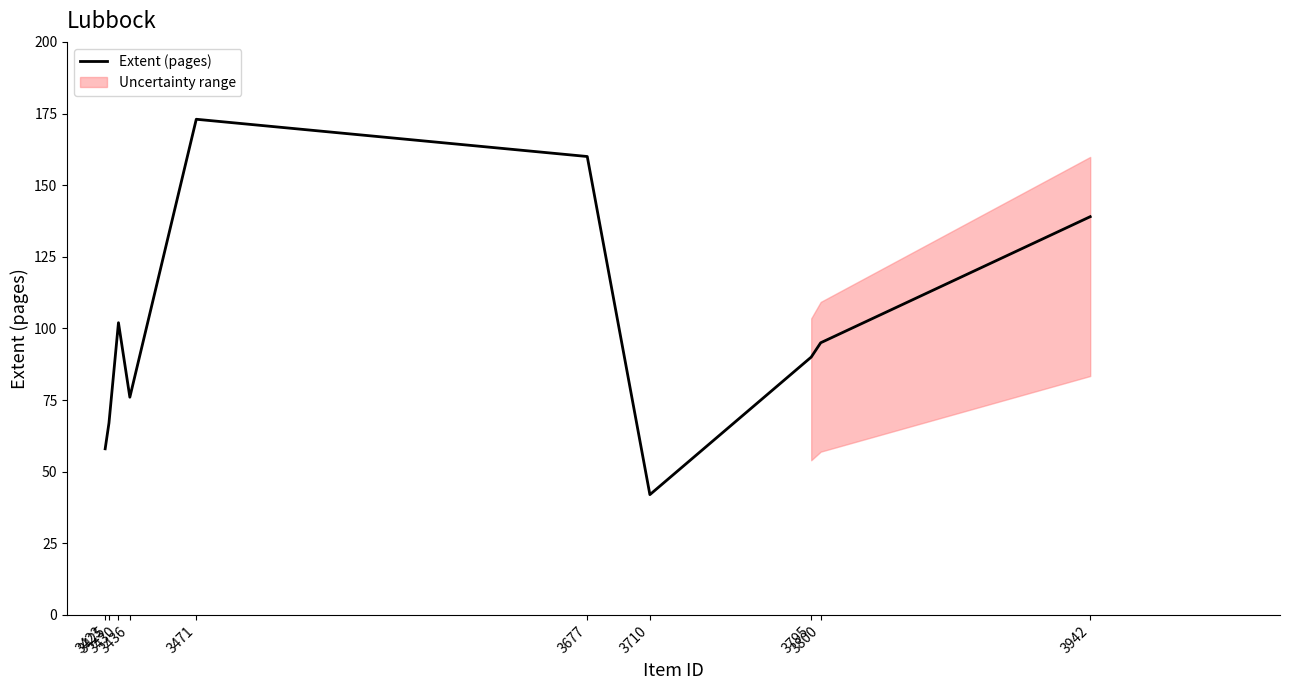

What is the minimum value for Extent (pages)?

42